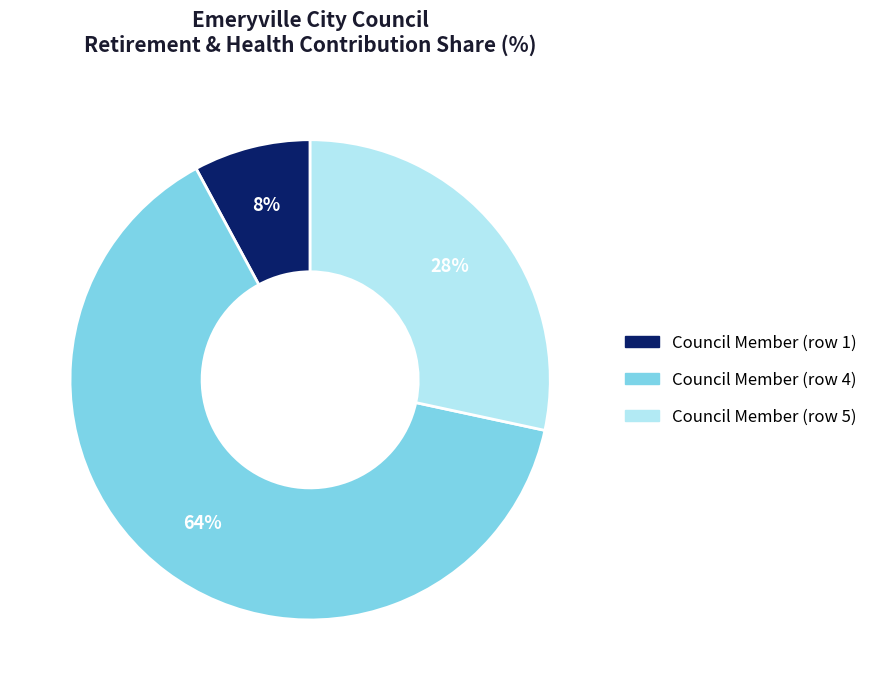

To the nearest percent, what is the difference between the largest and smallest slice percentages?

56%